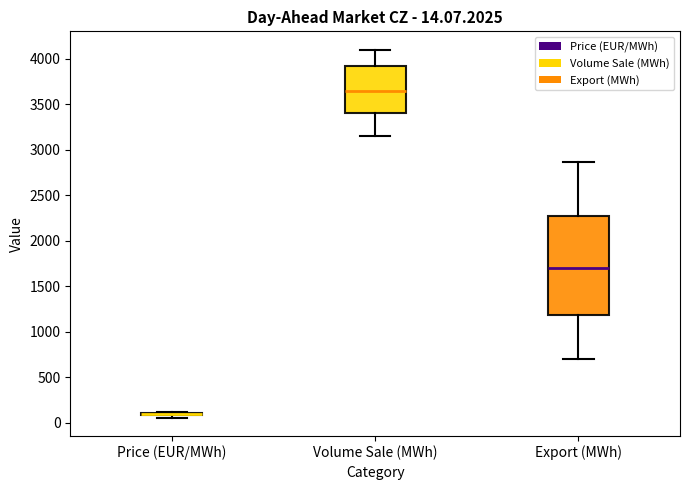

Comparing the boxes themselves (not the whiskers), which one is the tallest?

Export (MWh)